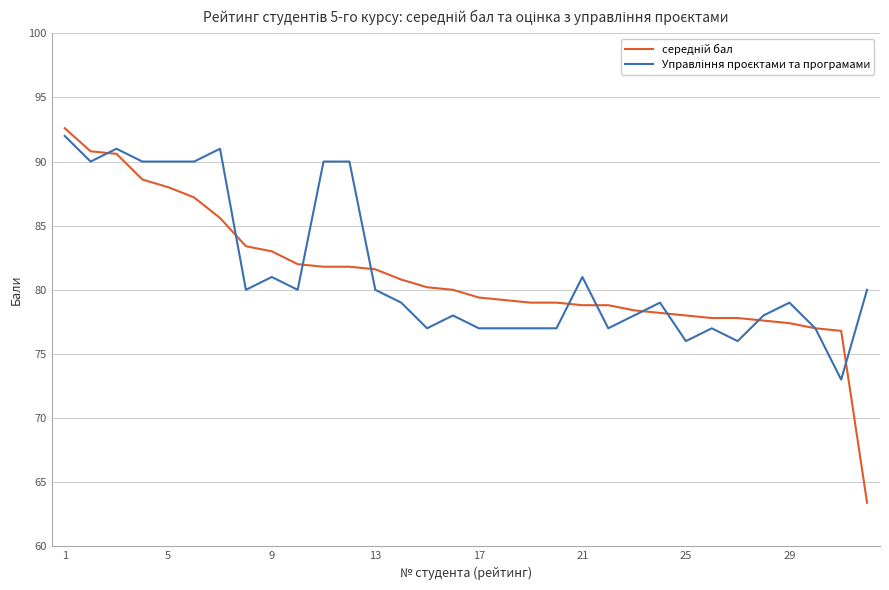

What is the greatest value displayed?

92.6